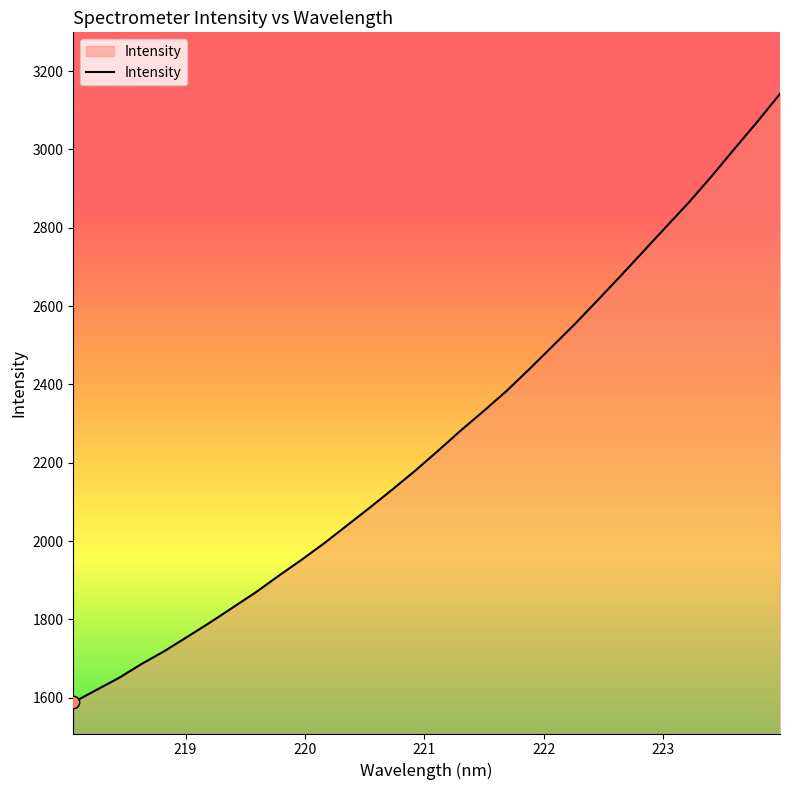

What is the difference between the maximum and minimum values?

1553.6